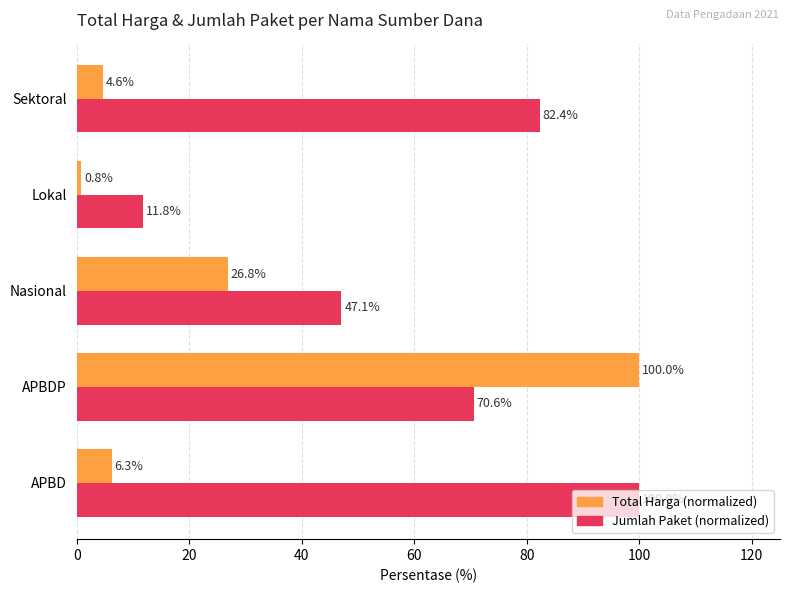

True or false: Jumlah Paket (normalized) has a value of 100.0 at APBD.

True